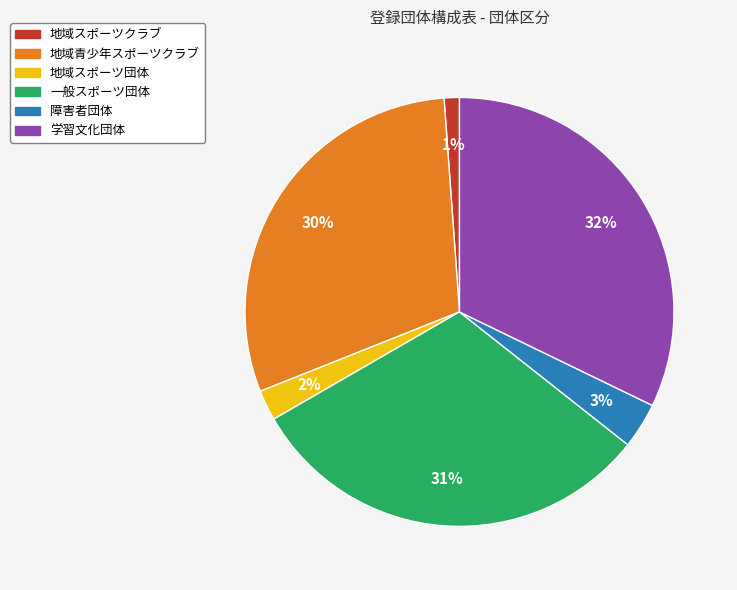

What percentage is the 地域青少年スポーツクラブ slice, to the nearest percent?

30%